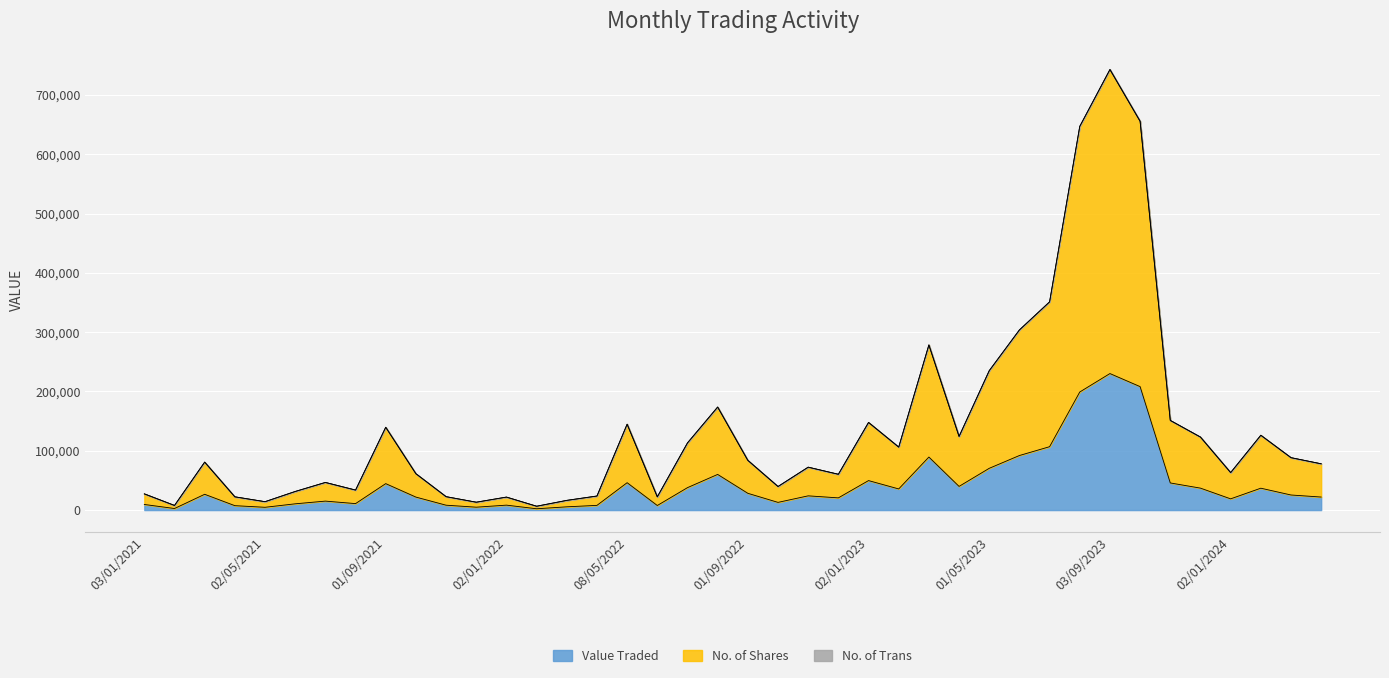

What is the sum of the No. of Trans values at 01/07/2021 and 01/11/2023?

188